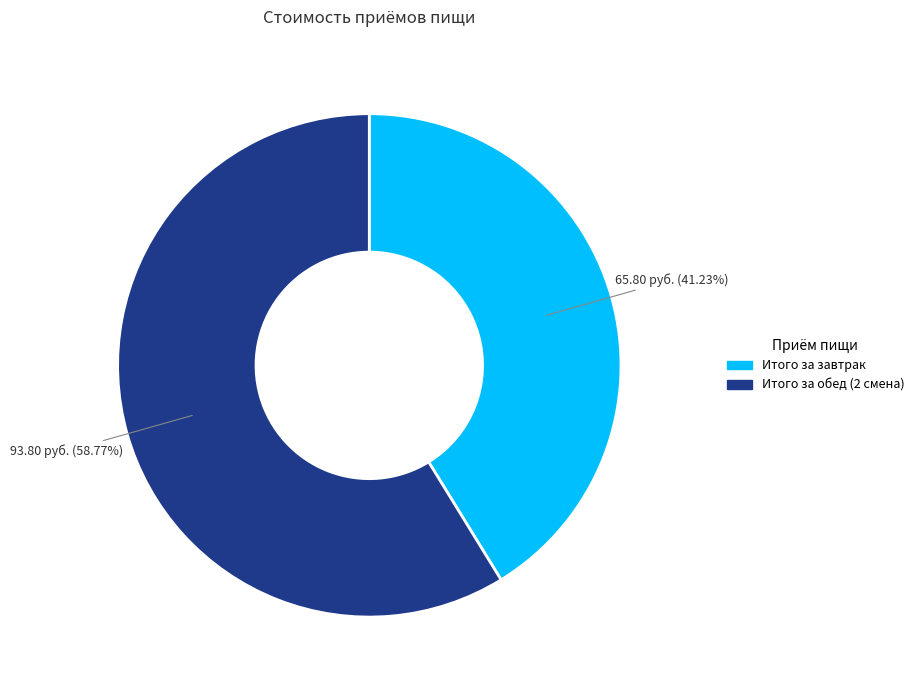

The Итого за обед (2 смена) slice represents 59% of the pie. True or false?

True